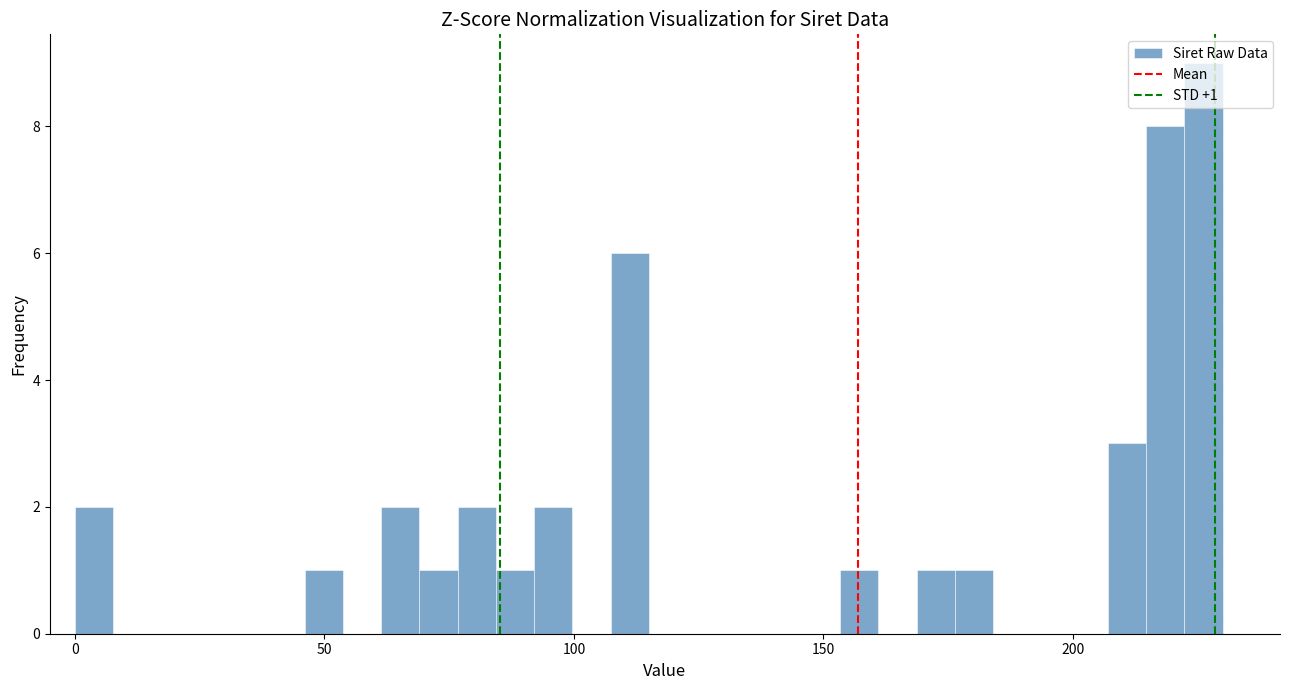

Read against the x-axis, roughly where is the centre of the tallest bar?

225